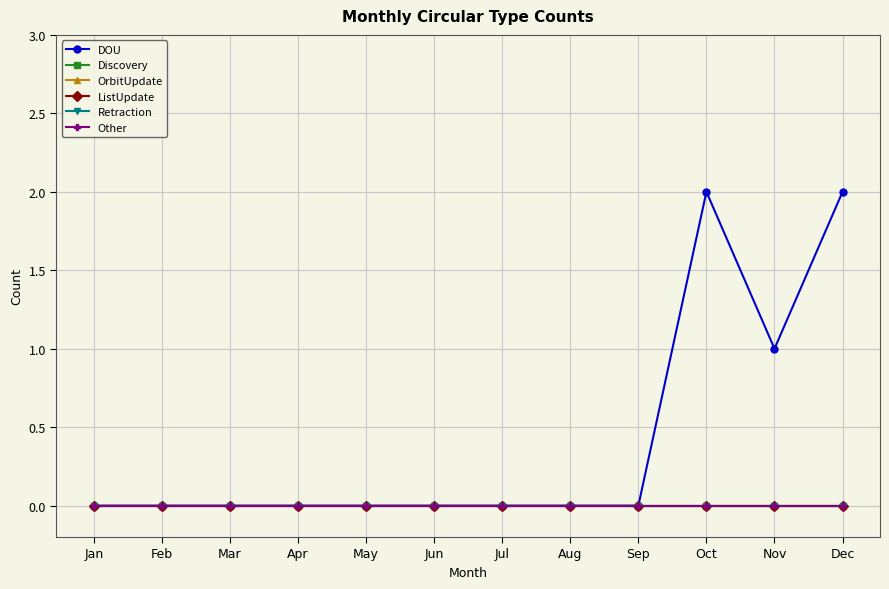

Reading right to left, list all the values displayed in this chart.

DOU: Dec=2	Nov=1	Oct=2	Sep=0	Aug=0	Jul=0	Jun=0	May=0	Apr=0	Mar=0	Feb=0	Jan=0
Discovery: Dec=0	Nov=0	Oct=0	Sep=0	Aug=0	Jul=0	Jun=0	May=0	Apr=0	Mar=0	Feb=0	Jan=0
OrbitUpdate: Dec=0	Nov=0	Oct=0	Sep=0	Aug=0	Jul=0	Jun=0	May=0	Apr=0	Mar=0	Feb=0	Jan=0
ListUpdate: Dec=0	Nov=0	Oct=0	Sep=0	Aug=0	Jul=0	Jun=0	May=0	Apr=0	Mar=0	Feb=0	Jan=0
Retraction: Dec=0	Nov=0	Oct=0	Sep=0	Aug=0	Jul=0	Jun=0	May=0	Apr=0	Mar=0	Feb=0	Jan=0
Other: Dec=0	Nov=0	Oct=0	Sep=0	Aug=0	Jul=0	Jun=0	May=0	Apr=0	Mar=0	Feb=0	Jan=0